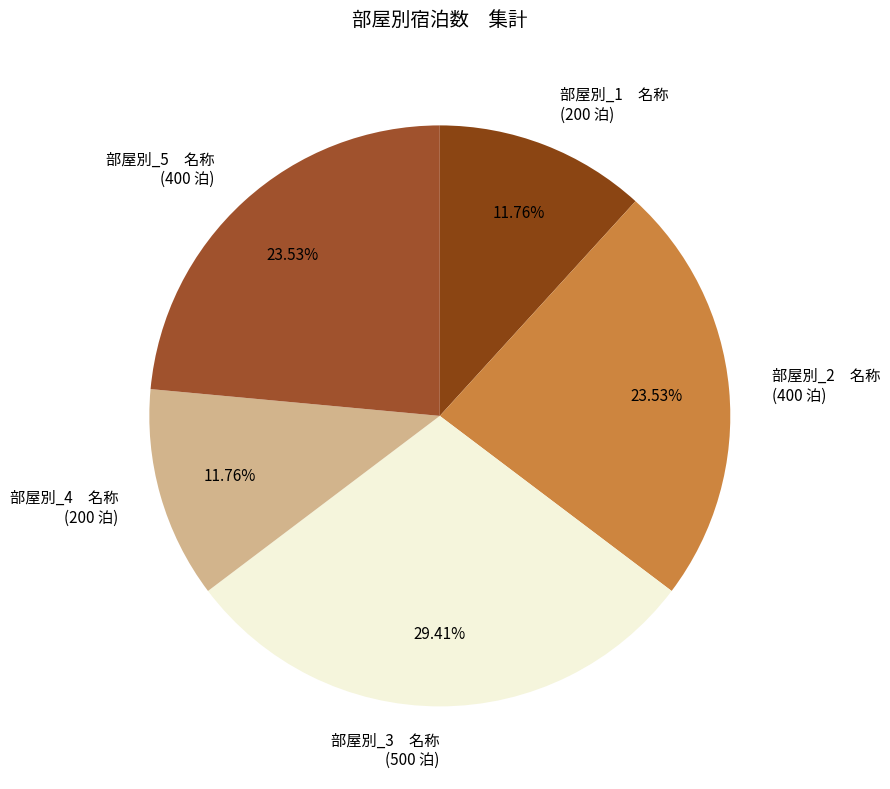

To the nearest percent, what is the average slice percentage?

20%